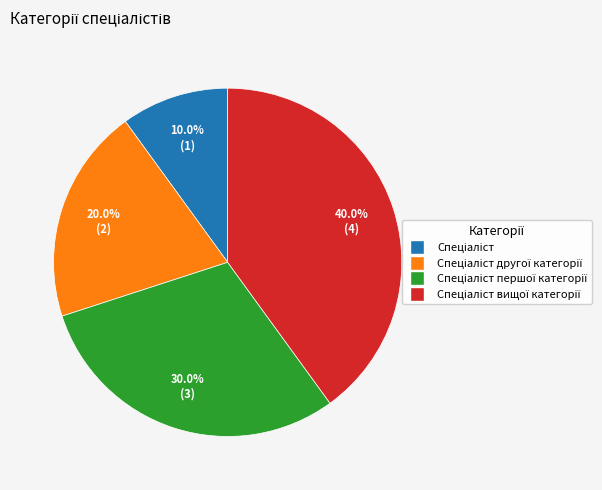

Does any single category account for the majority?

No